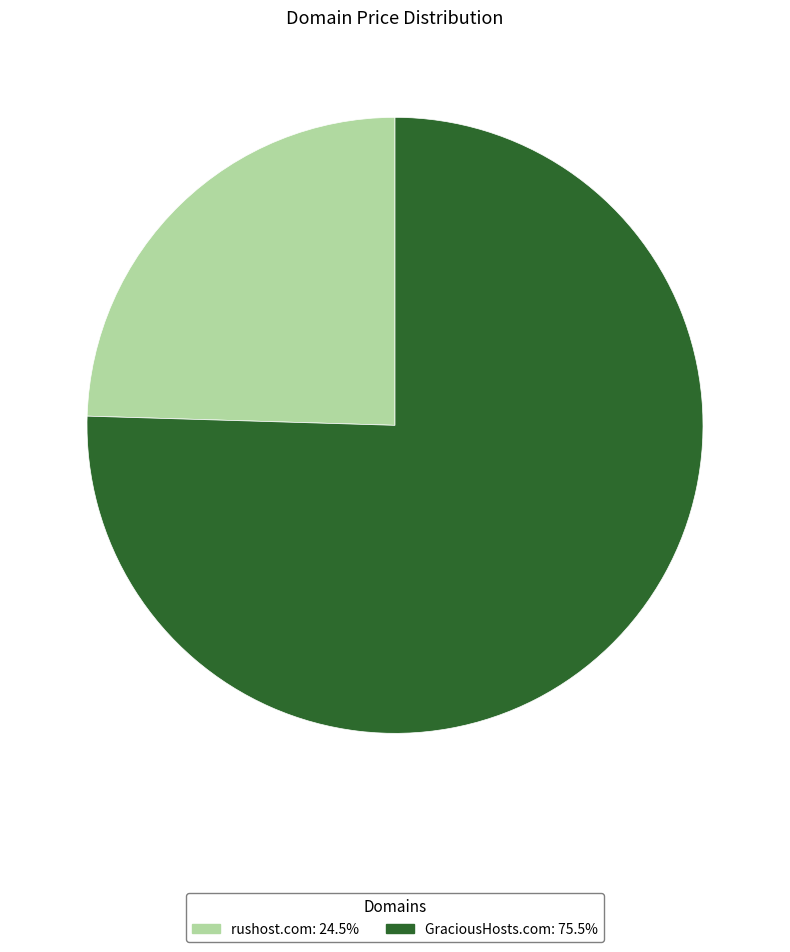

Is it true that rushost.com is 25% of the pie?

True